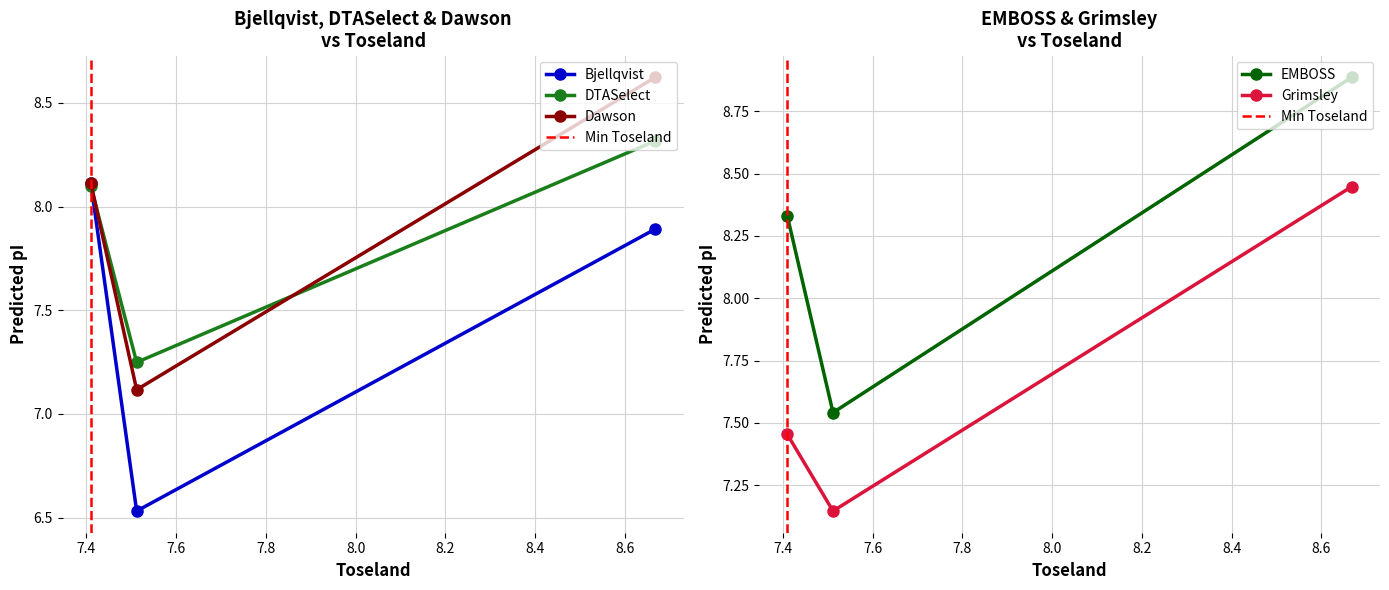

What is the highest value of the DTASelect series?

8.3